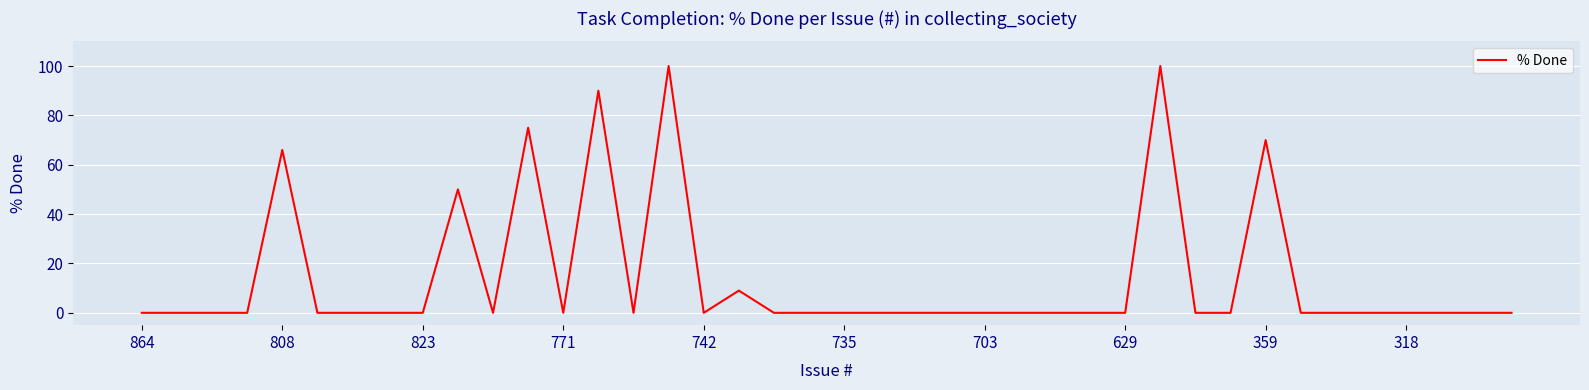

What is the average value?

14